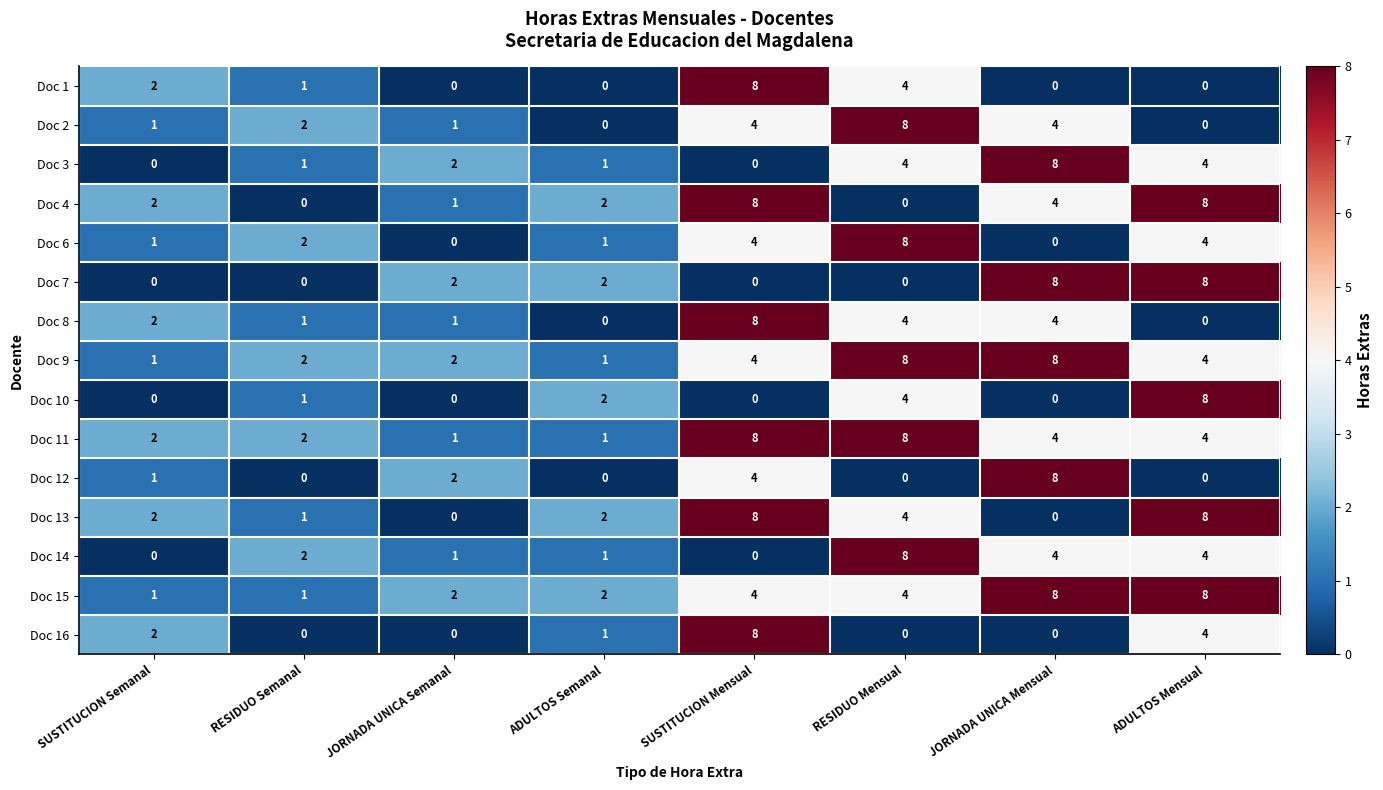

The value of Doc 4 at ADULTOS Mensual is 8. True or false?

True